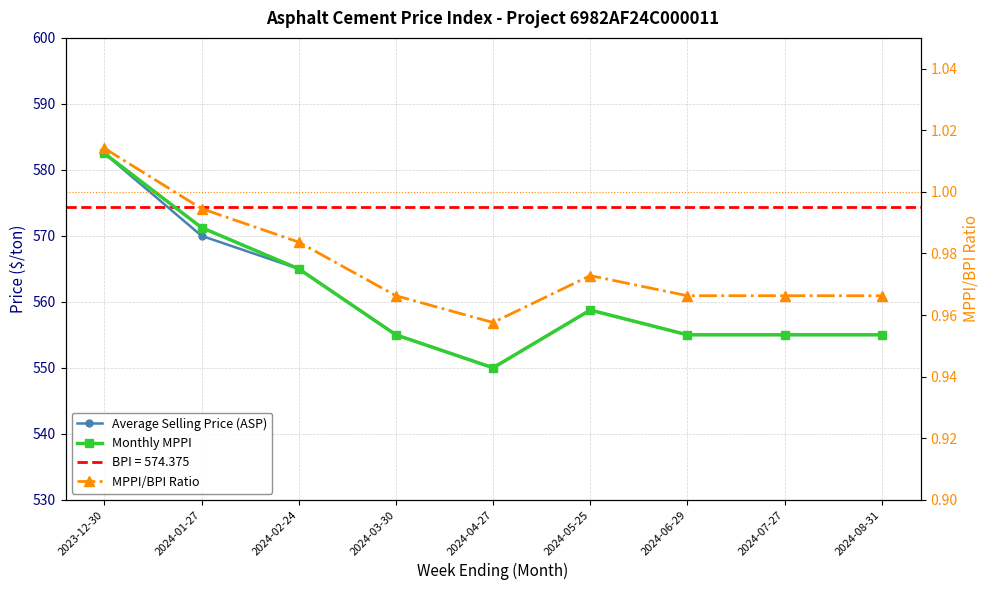

What is the difference between the Average Selling Price (ASP) values at 2024-05-25 and 2024-06-29?

3.8